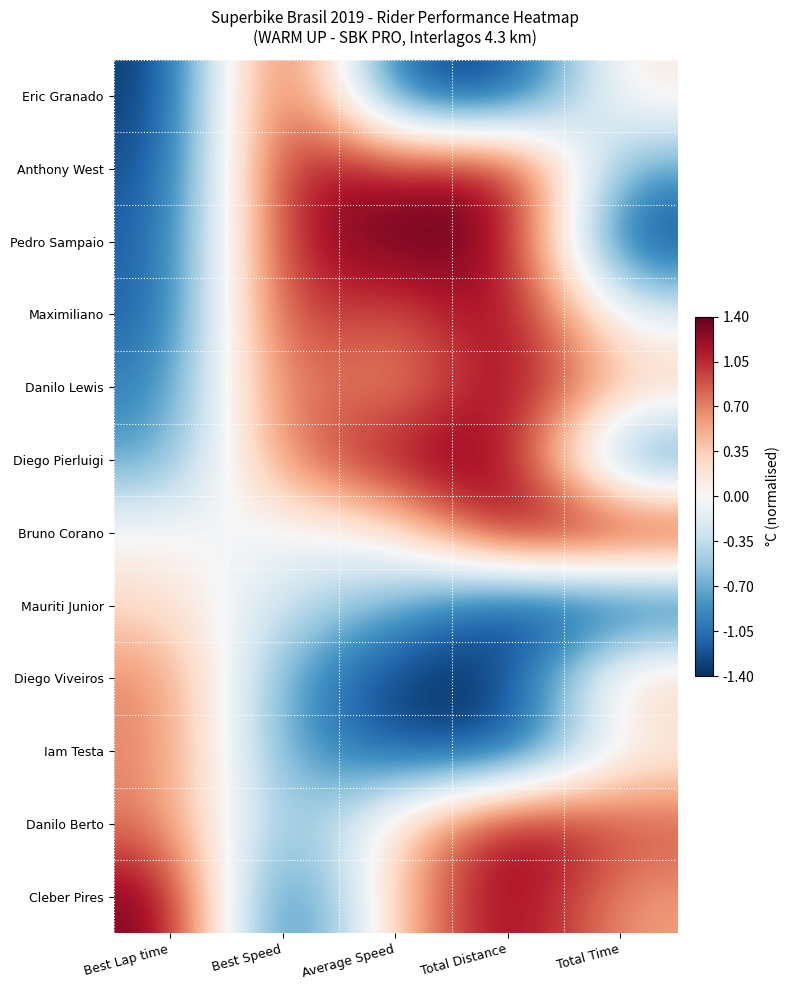

Which category has the lowest value across all series?

Best Lap time